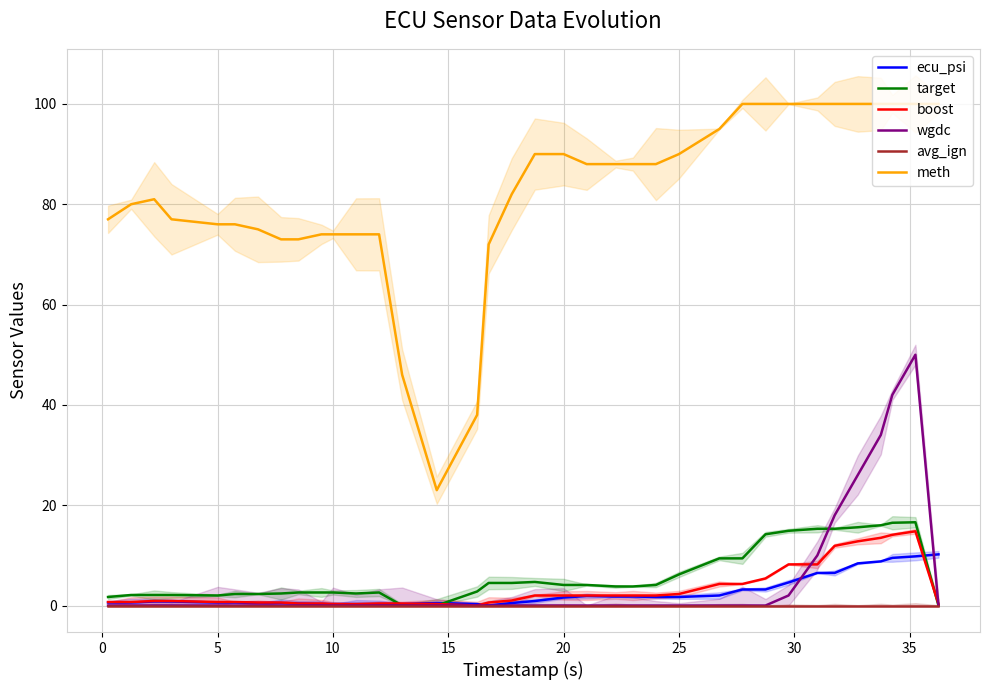

What is the sum of all boost values?

122.0